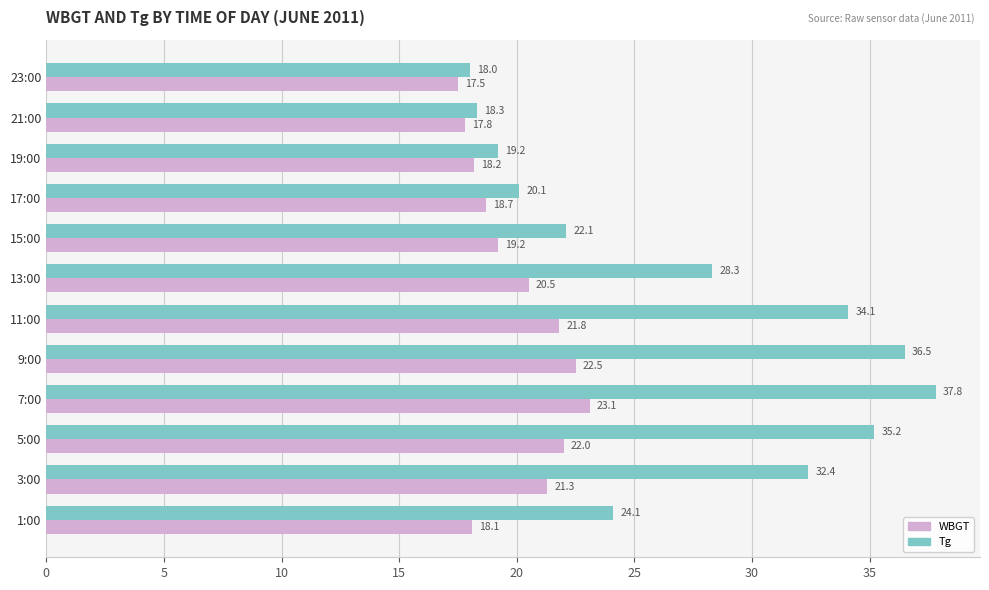

How many values in the Tg series exceed 28?

6